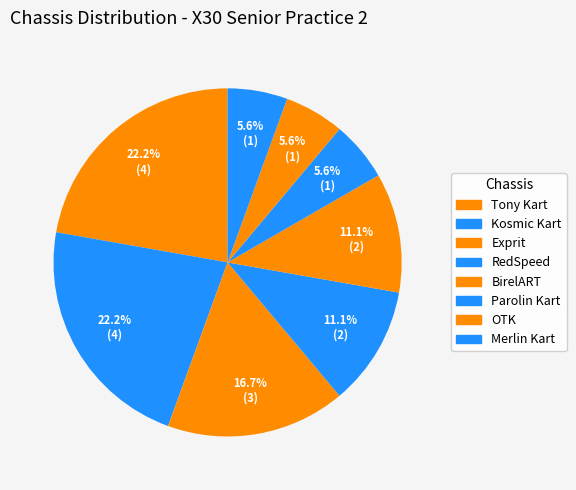

How many slices are in this pie chart?

8